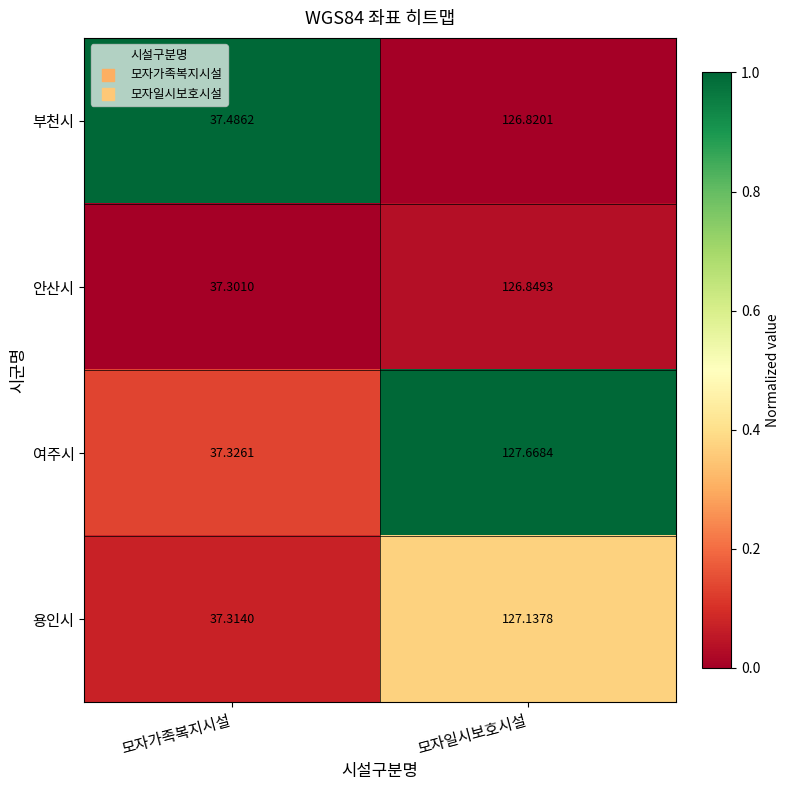

At which category is the sum across all series the highest?

모자일시보호시설